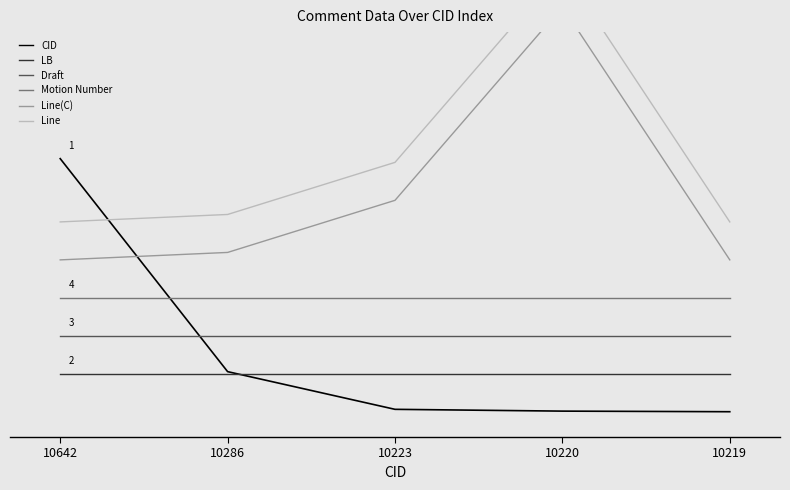

What is the greatest value displayed?

1.7